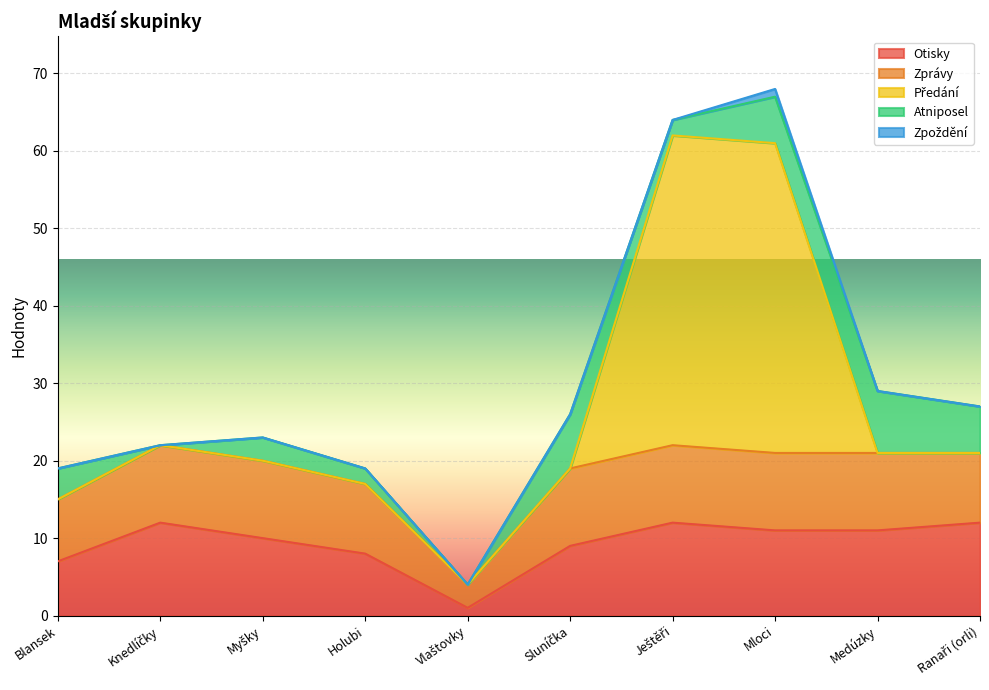

What is the difference between the highest and lowest values at Blansek?

8